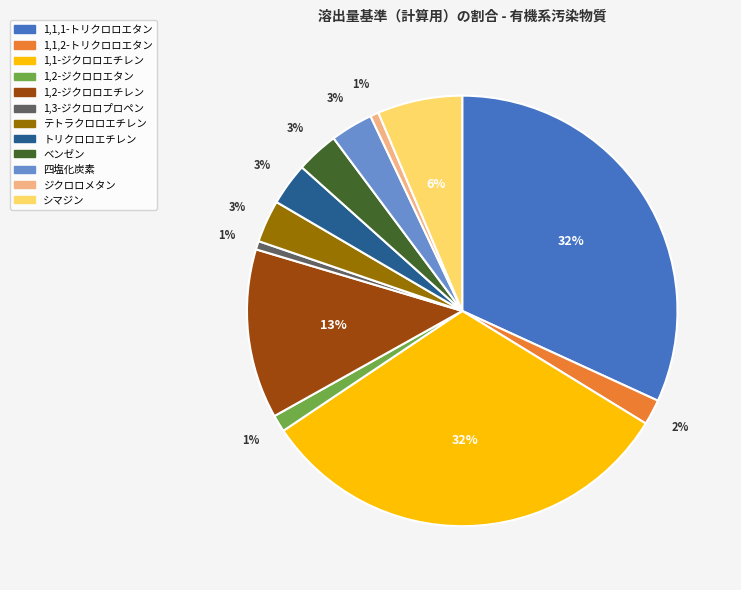

True or false: ベンゼン accounts for 3% of the total.

True